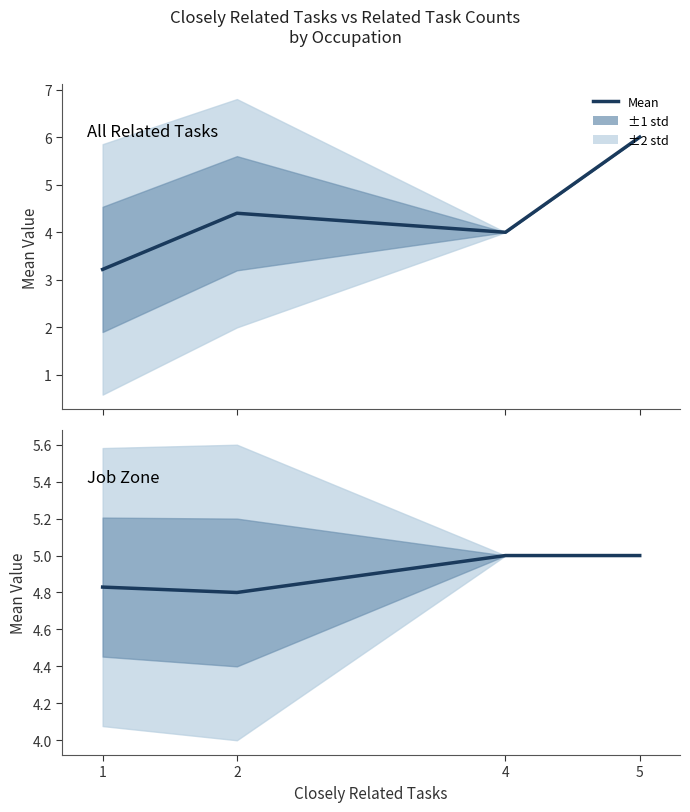

Between which two adjacent categories do Job Zone and All Related Tasks first intersect?

4 and 5